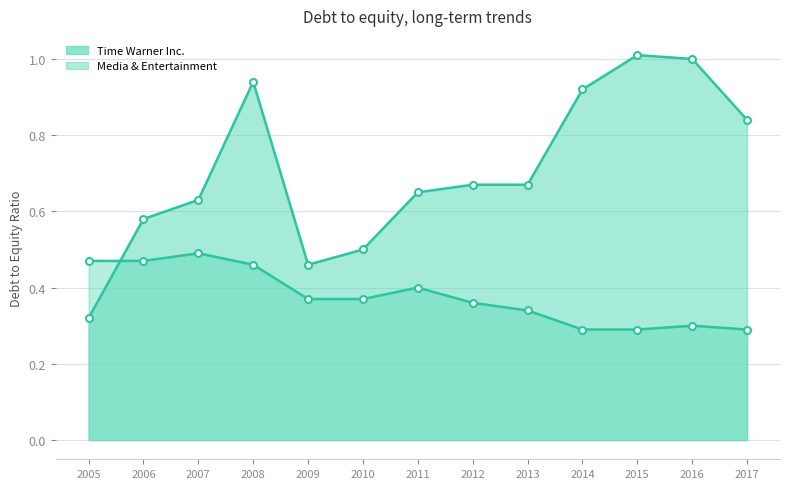

At how many categories does at least one series exceed 0?

13